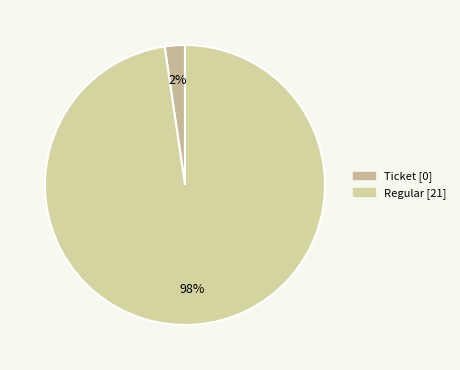

Count the number of slices in the pie.

2